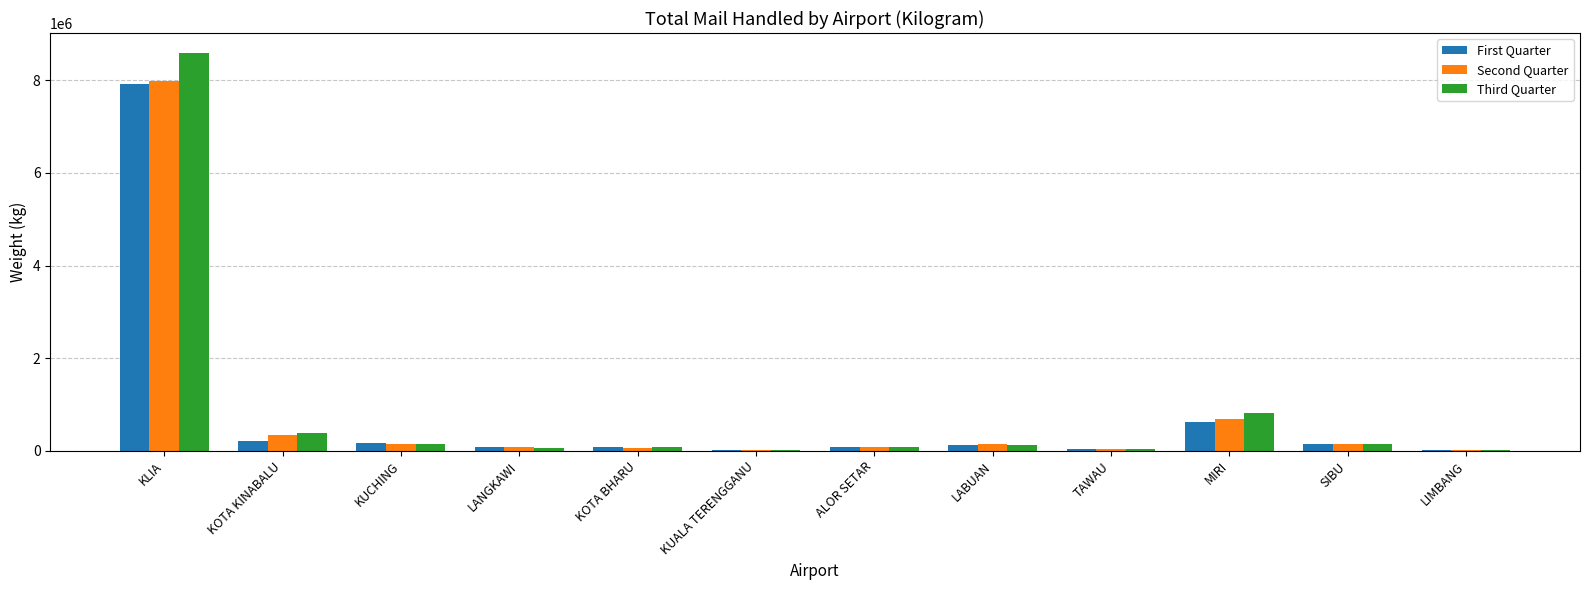

At which category is the sum across all series the highest?

KLIA